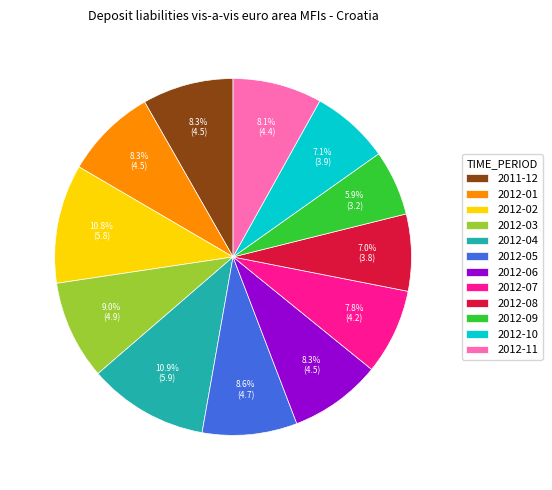

What percentage is the 2012-04 slice, to the nearest percent?

11%